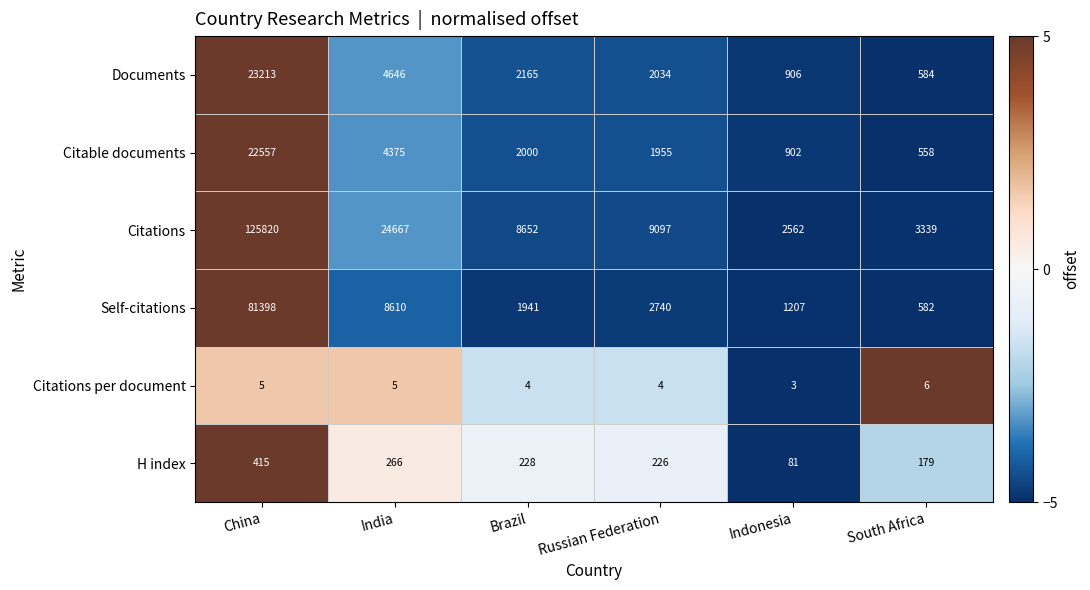

Rank the series by their maximum value, from lowest to highest.

Citations per document, H index, Citable documents, Documents, Self-citations, Citations